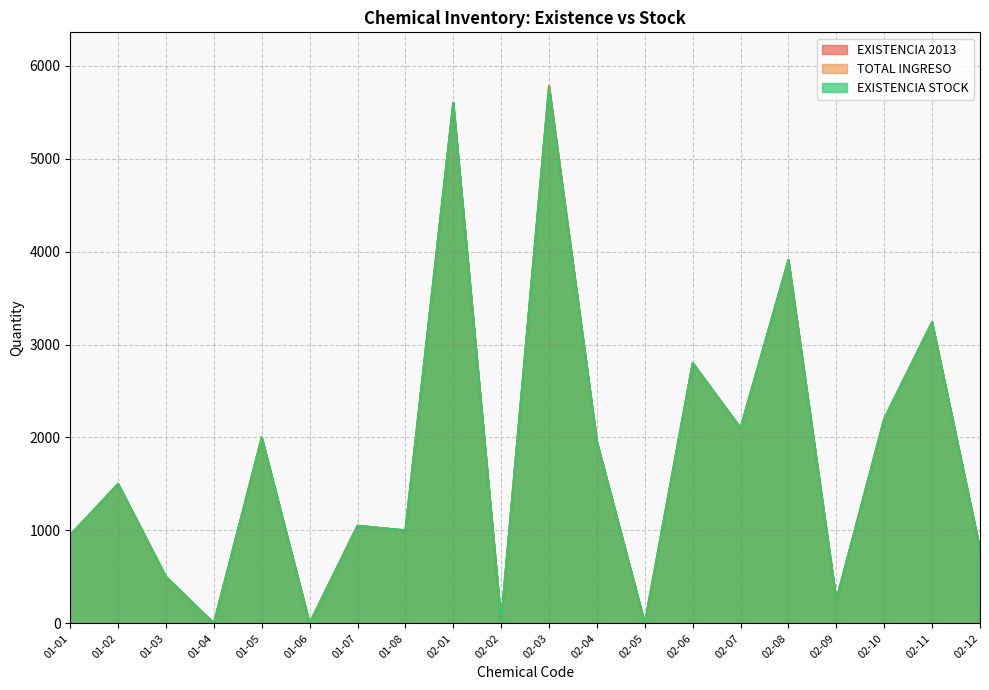

Does the chart display data point markers on the line(s)?

No